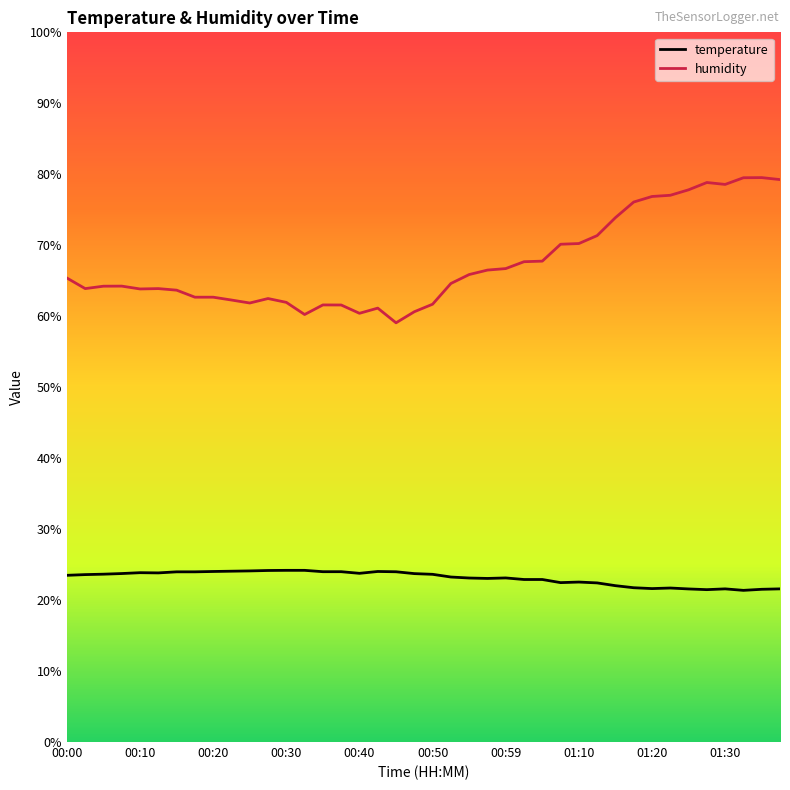

What is the minimum value for temperature?

21.4